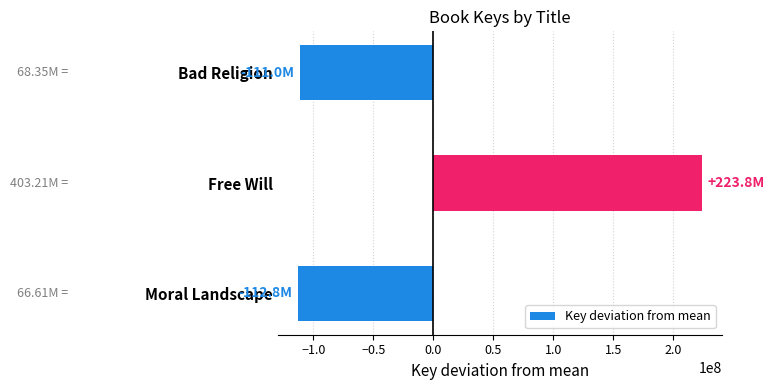

What is the label of the 1st bar from the bottom?

Moral Landscape